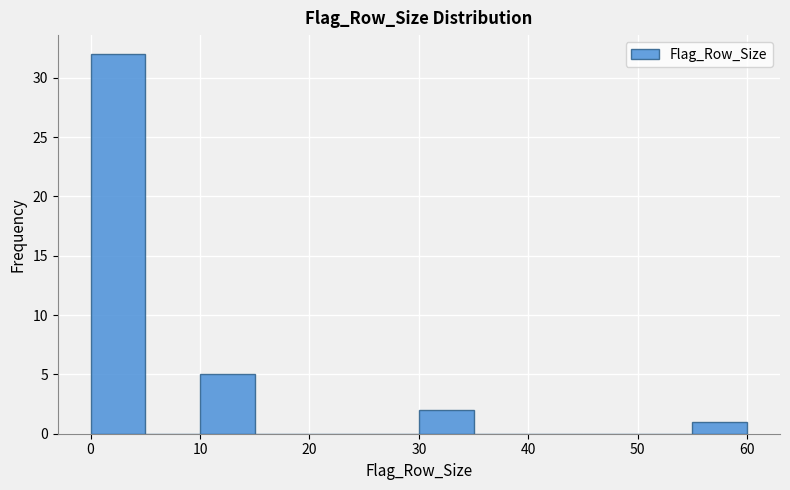

Which range on the x-axis has the tallest bar?

0 to 5